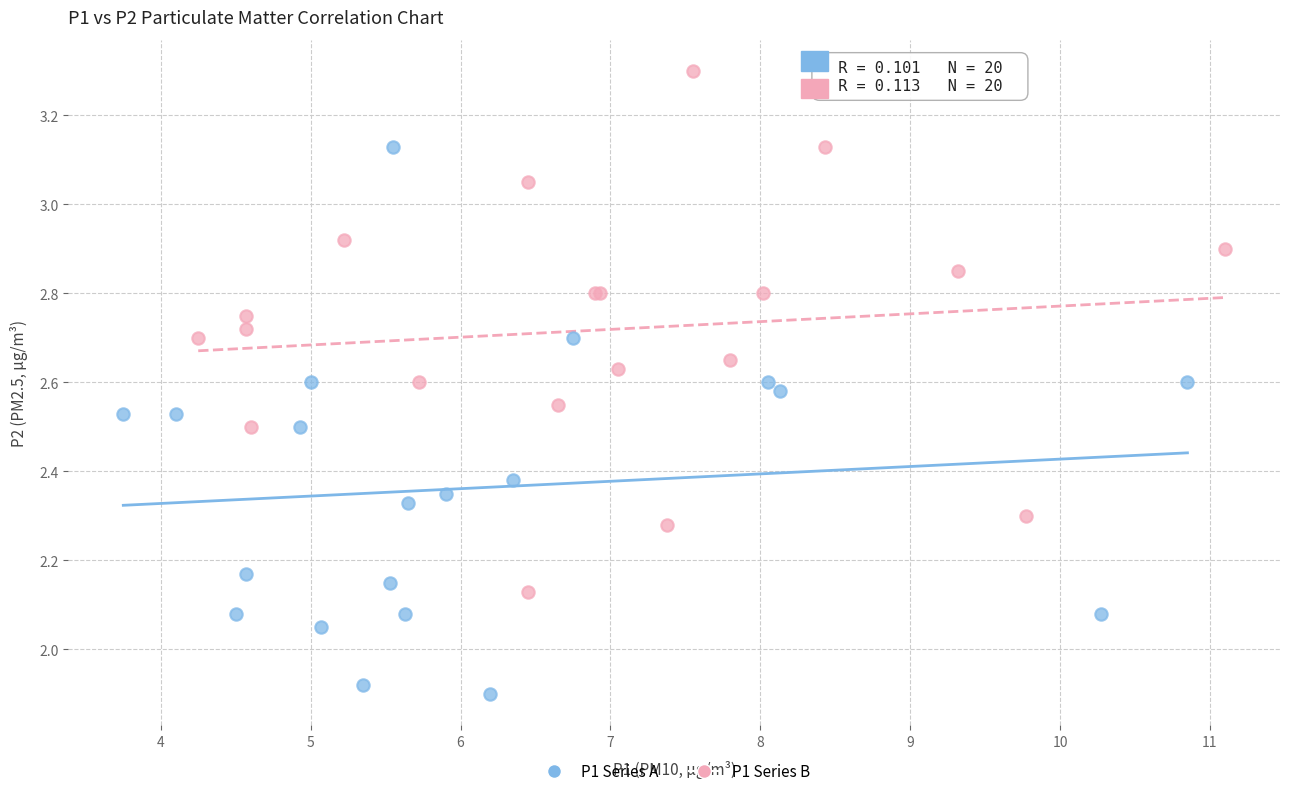

Which series reaches the minimum Y coordinate?

P1 Series A